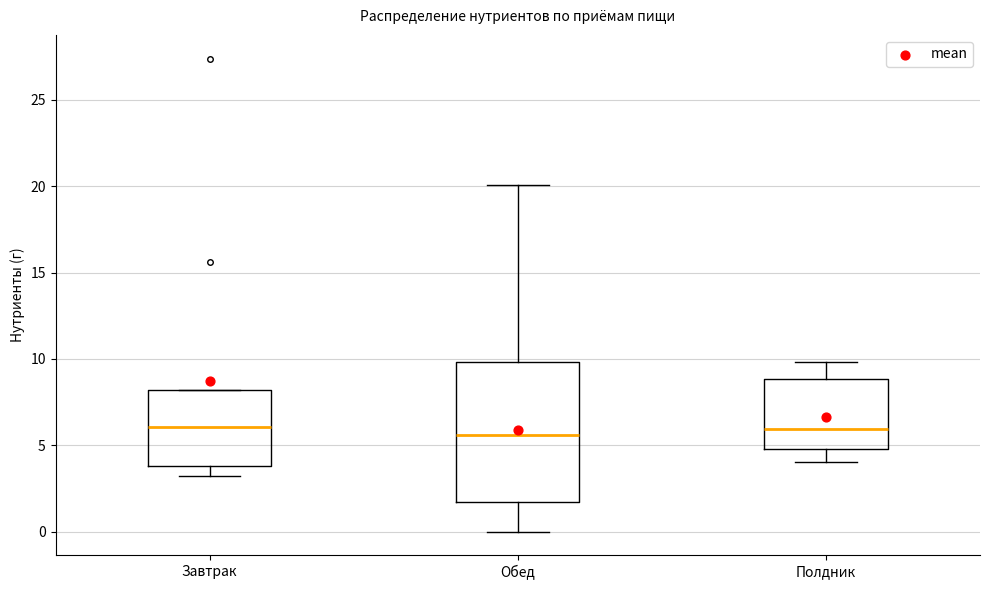

Where is the lower edge of the box for Обед on the y-axis? The values are not printed on the chart, so give them approximately, as read against the axis.

1.5